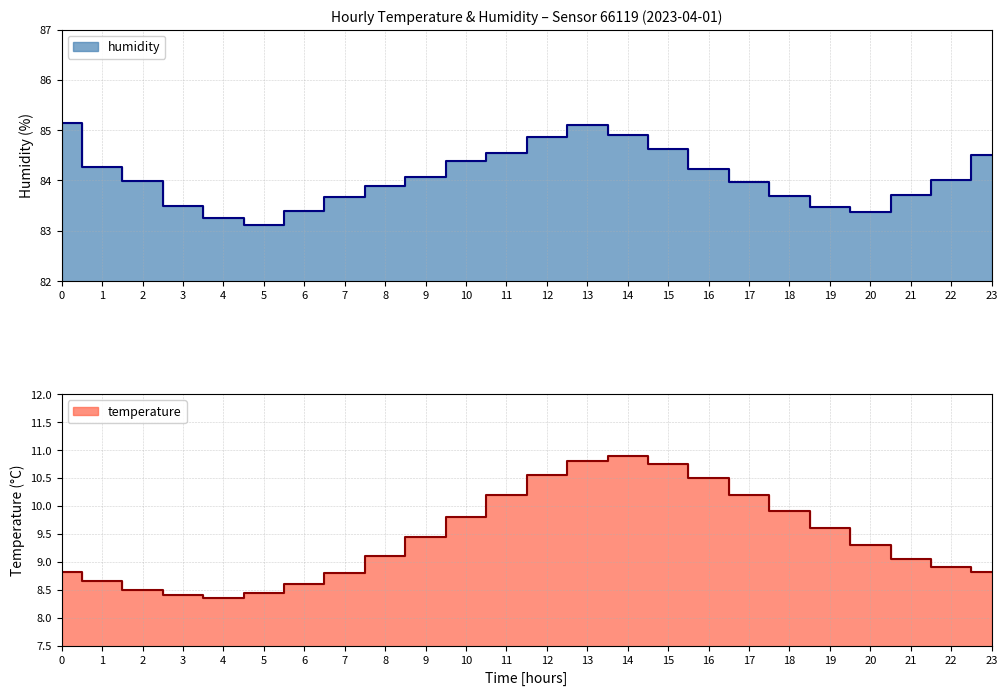

What is the difference between the second highest and minimum values in the temperature series?

2.5